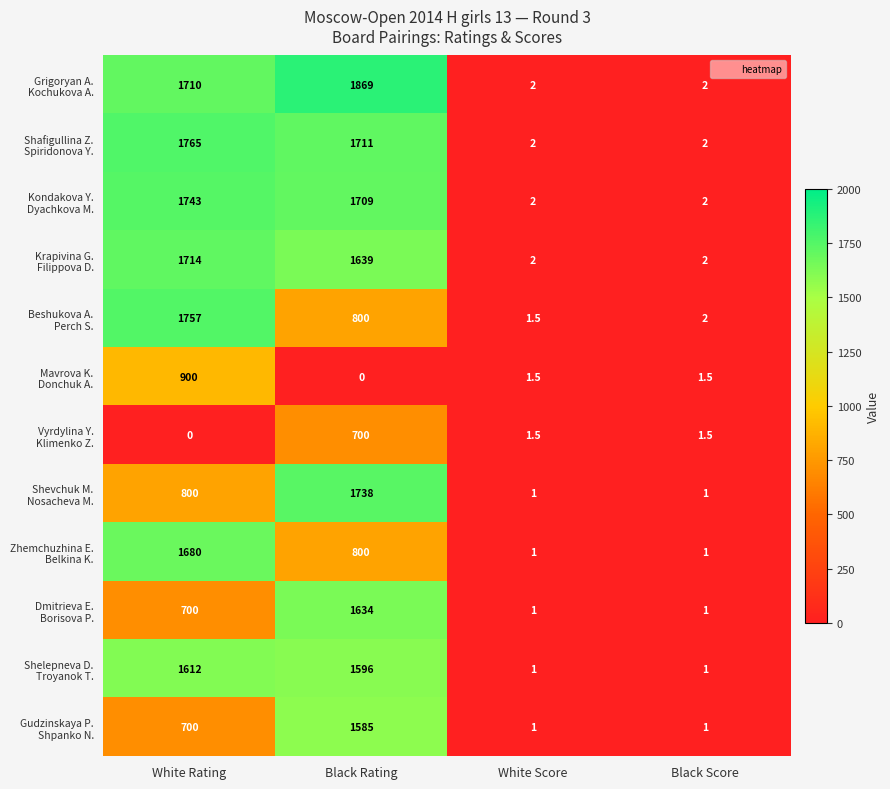

What is the spread (max minus min) of values at Black Rating?

1869.0